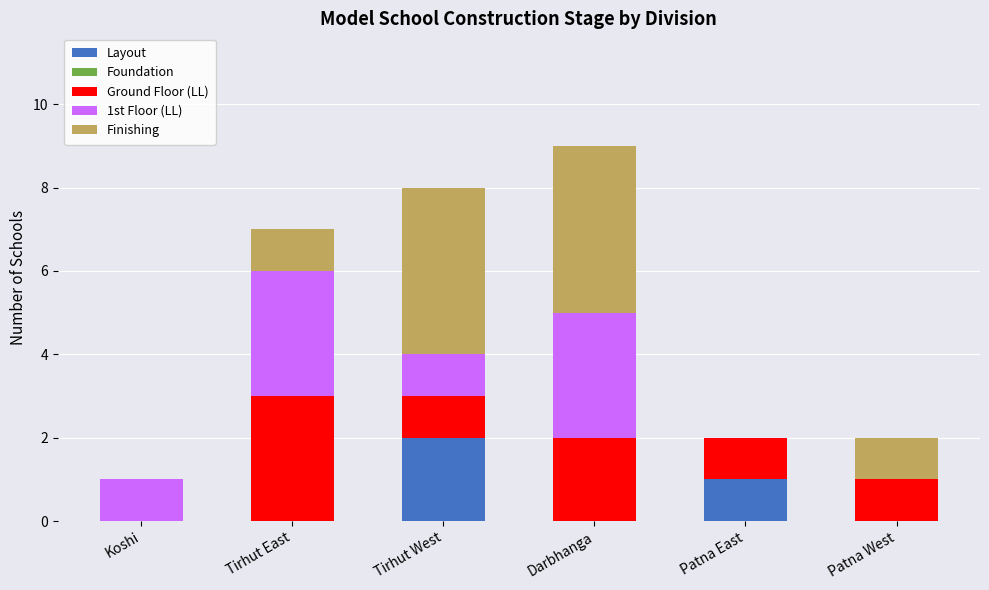

Are the bars grouped side by side (vs. stacked)?

No